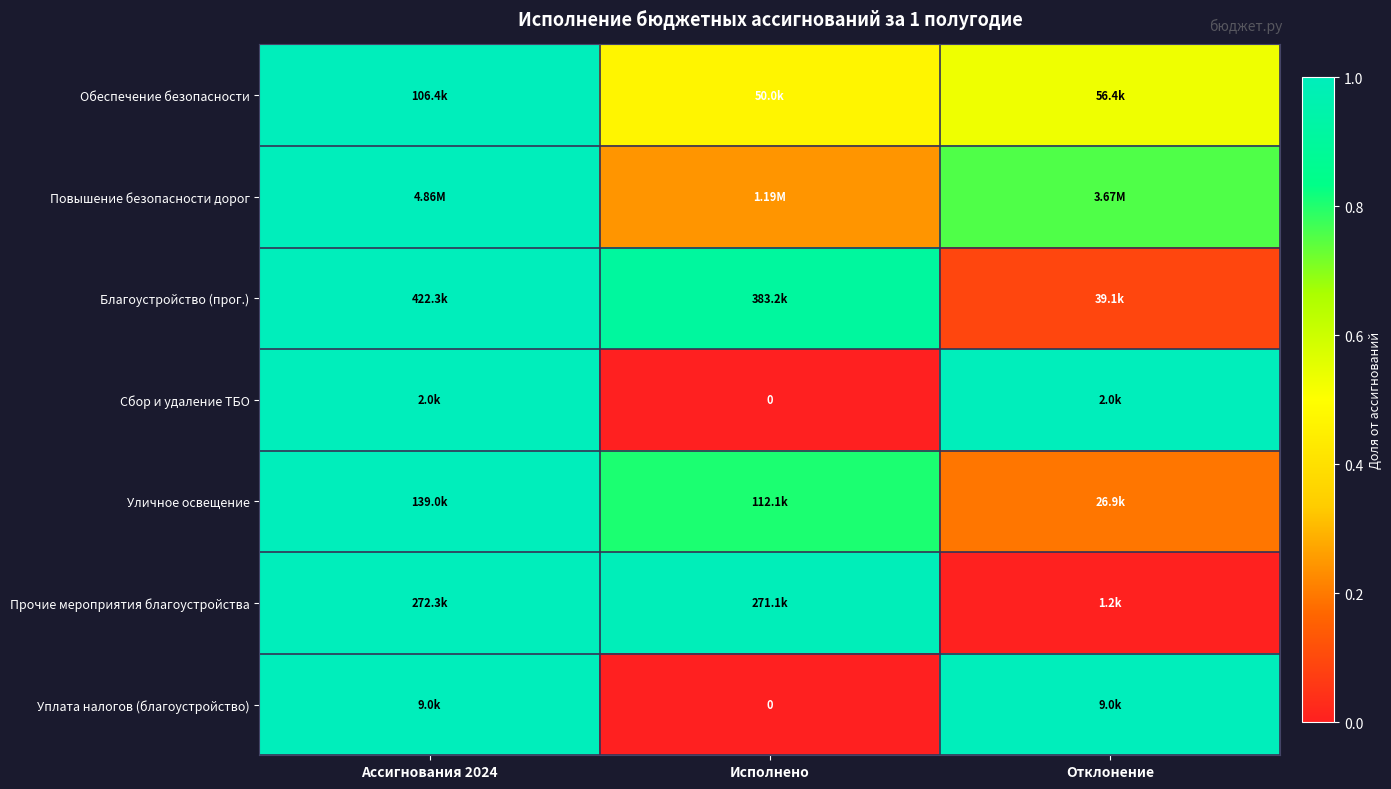

What is the difference between the maximum and minimum values in the Прочие мероприятия благоустройства series?

1.0